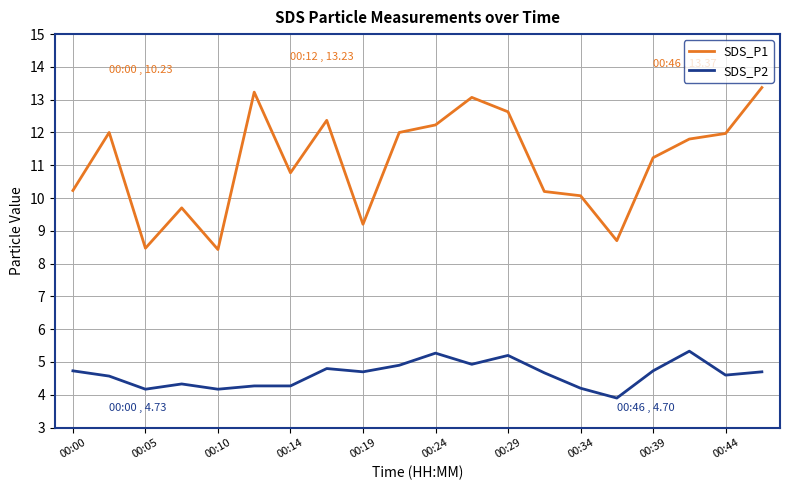

Which series has the widest spread of values?

SDS_P1